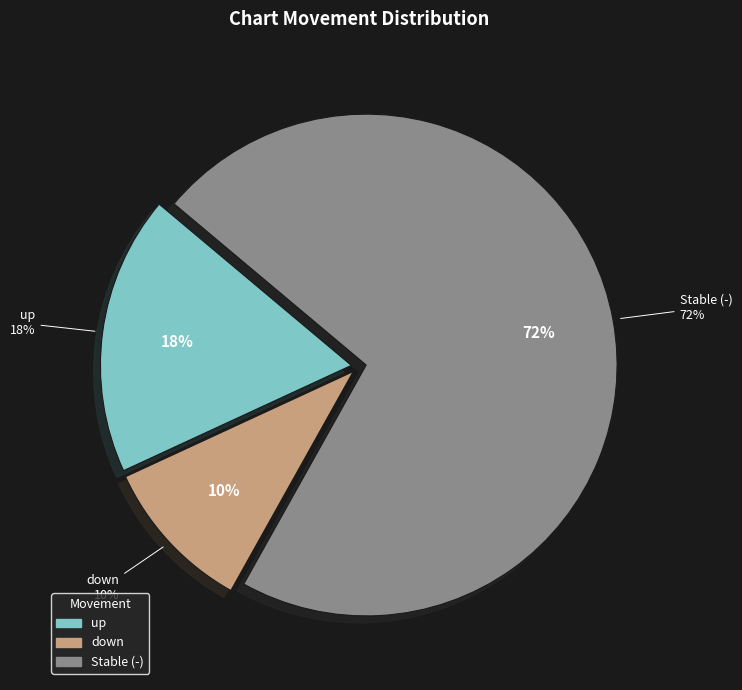

To the nearest percent, what portion does down represent?

10%